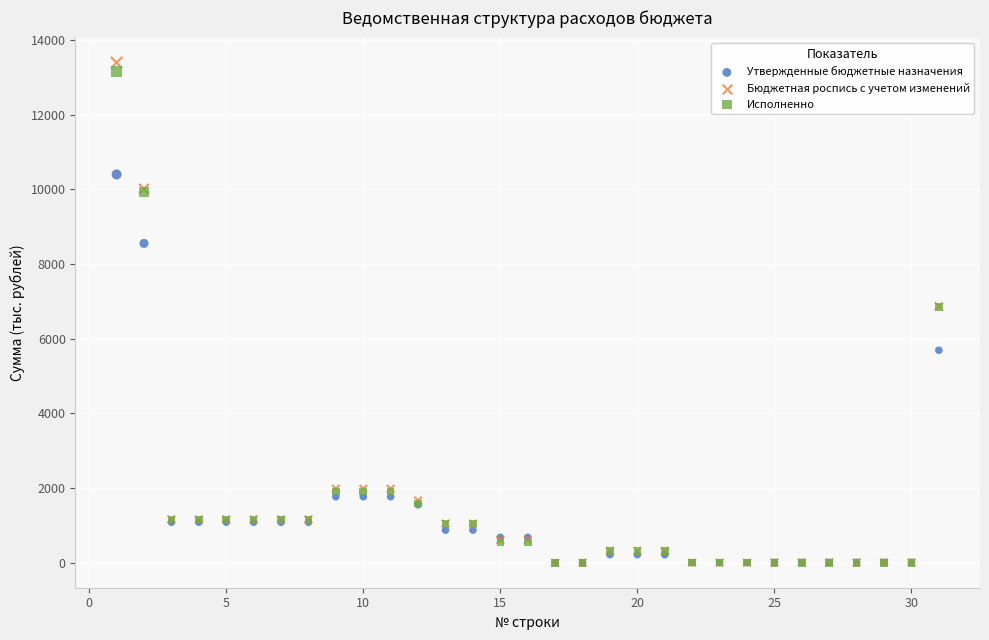

In the Утвержденные бюджетные назначения series, what Y value is closest to 5201?

5691.9